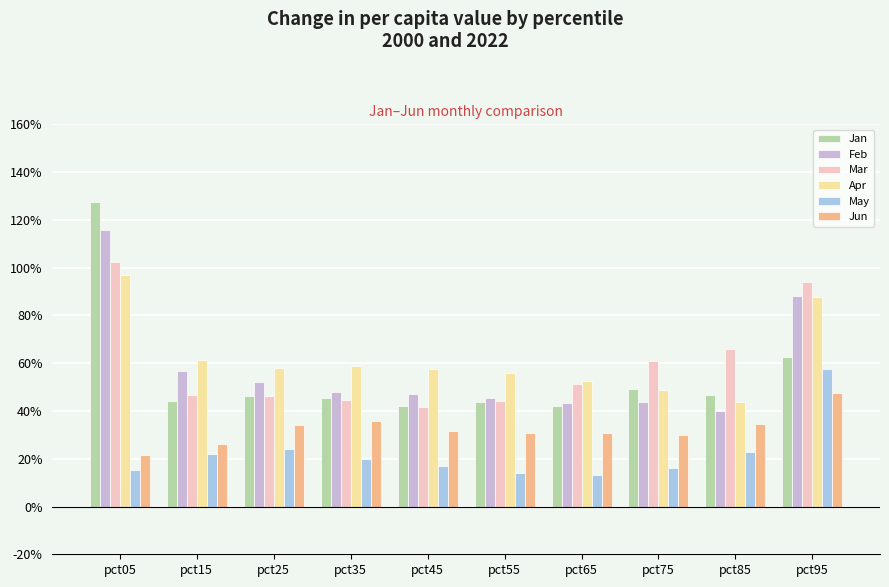

Between pct85 and pct75, which is larger?

pct75